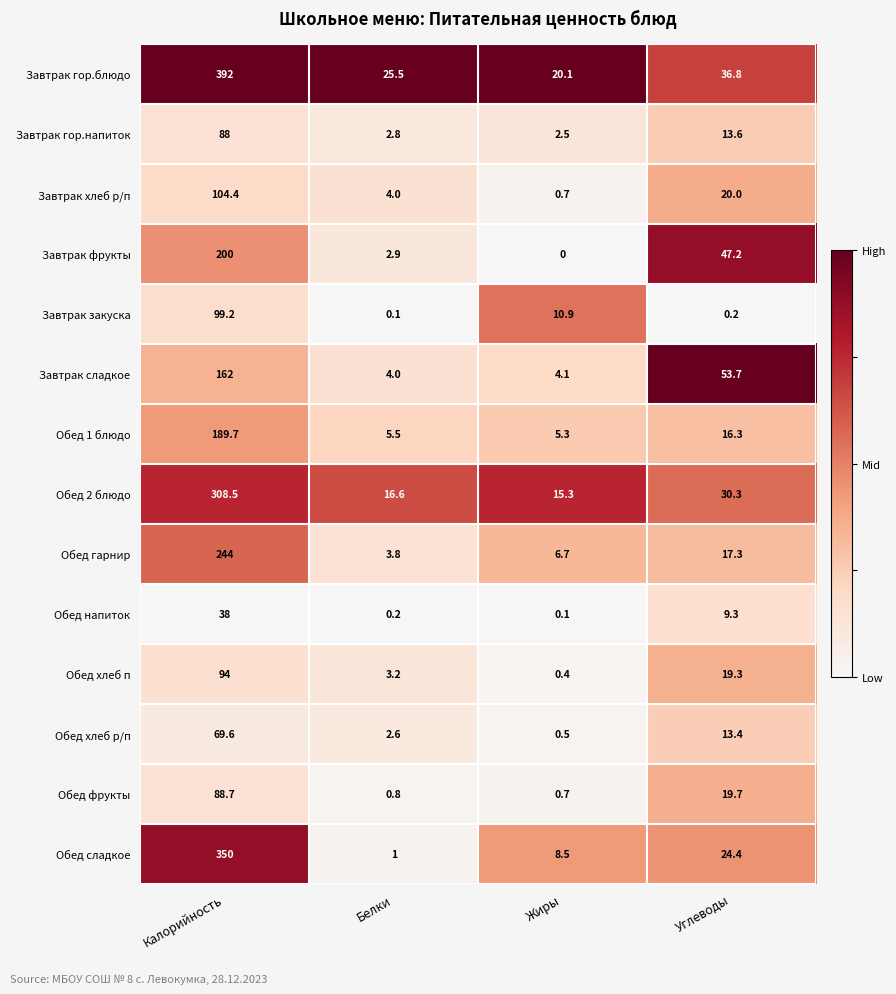

Which label corresponds to the smallest value in the chart?

Жиры